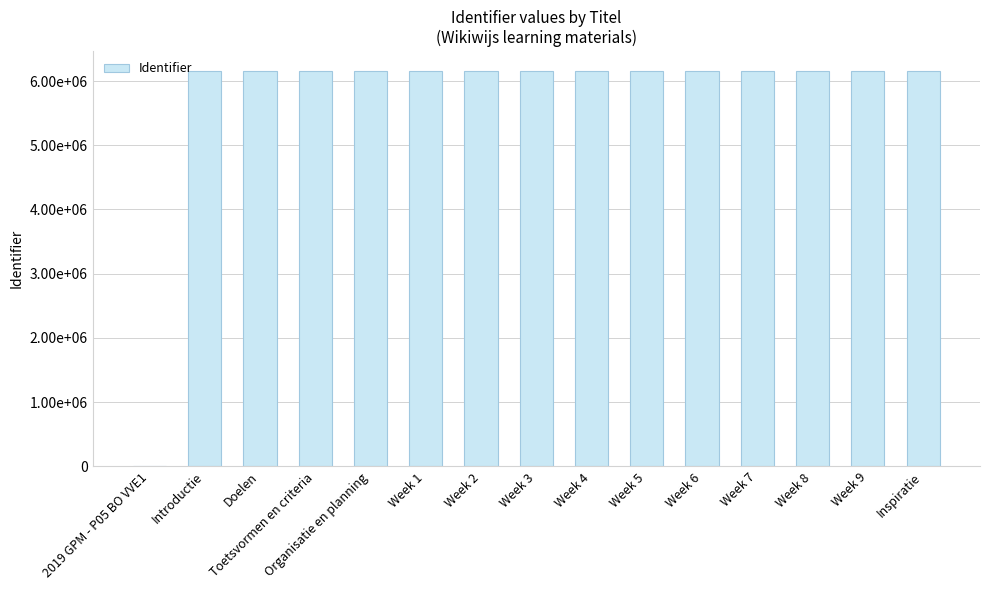

Does the chart contain stacked bars?

No